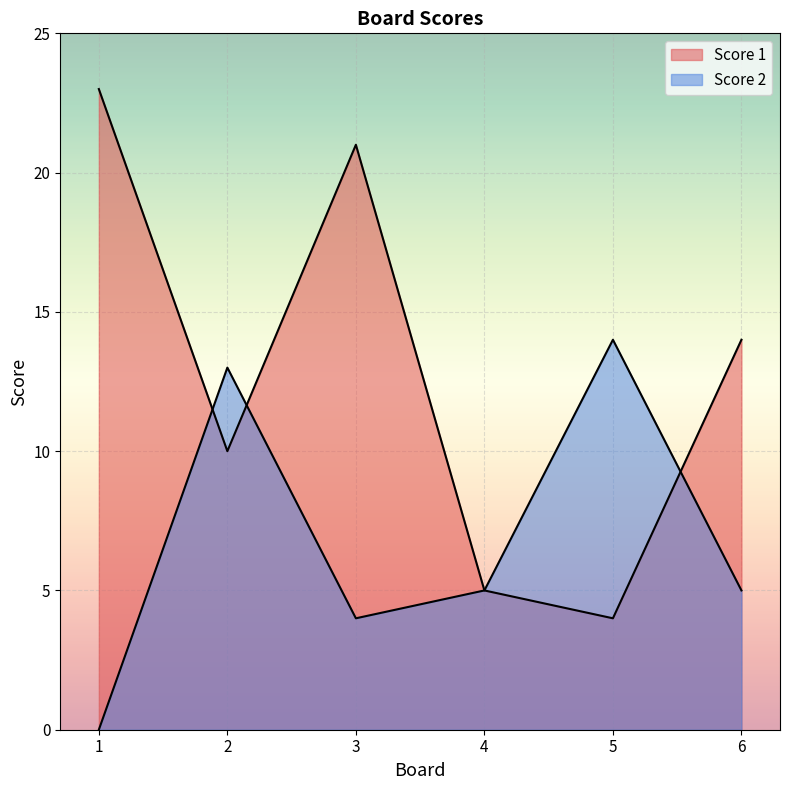

The Score 1 series shows 7 at 4. True or false?

False